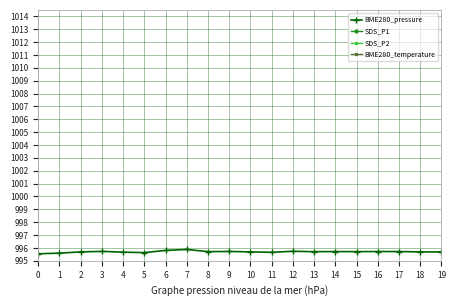

How many interior local valleys does the SDS_P2 series have?

5